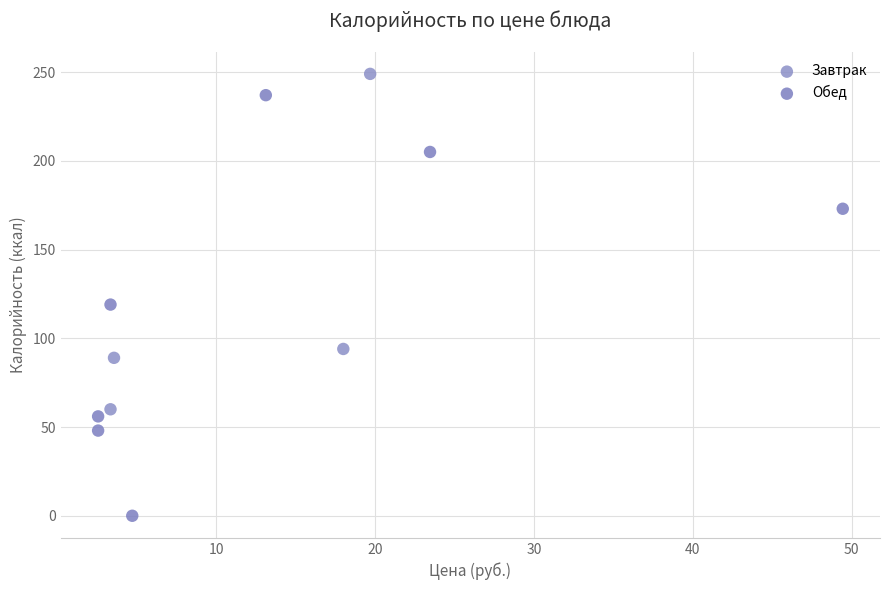

Which series has the widest spread of Y values?

Обед